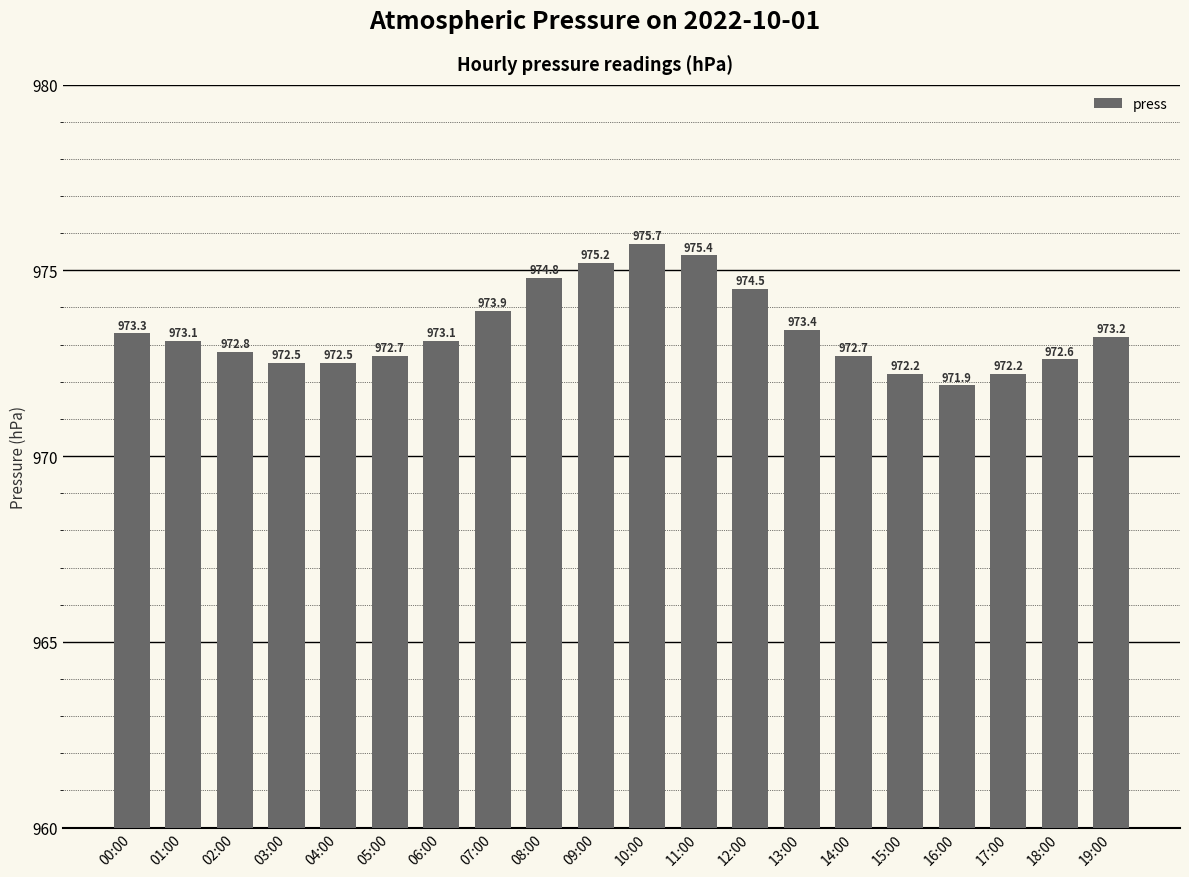

What is the approximate value at 19:00?

973.2